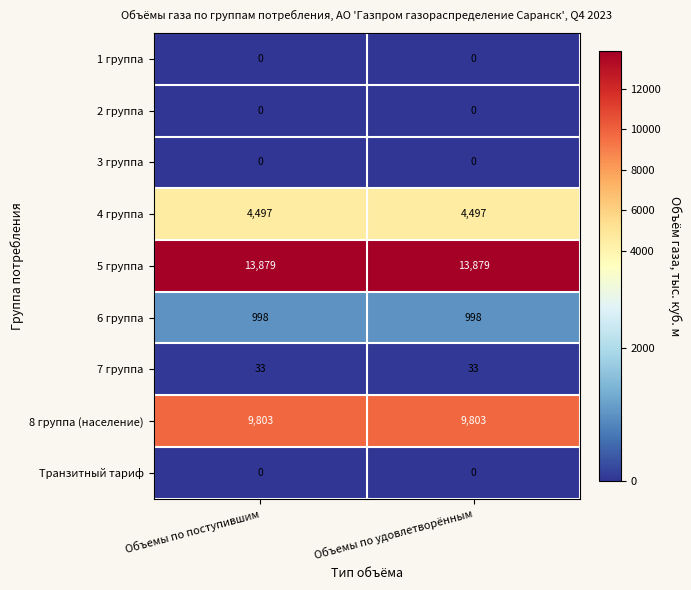

What is the spread (max minus min) of values at Объемы по поступившим?

13879